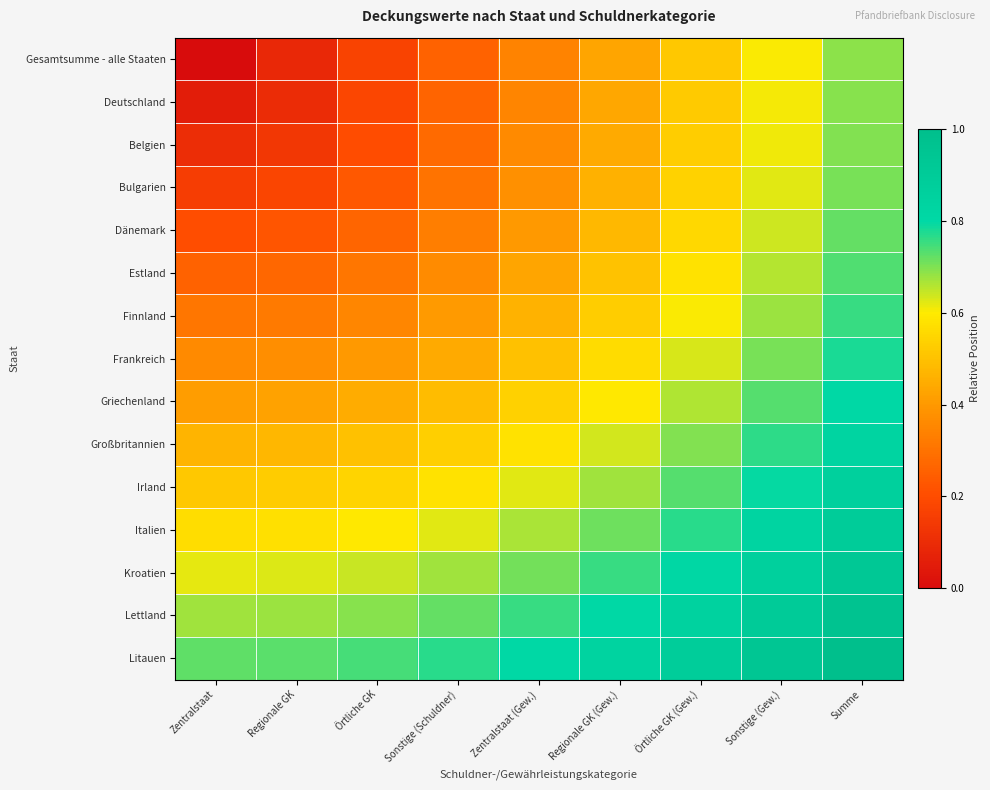

What is the difference between the highest and lowest values at Sonstige (Gew.)?

0.3